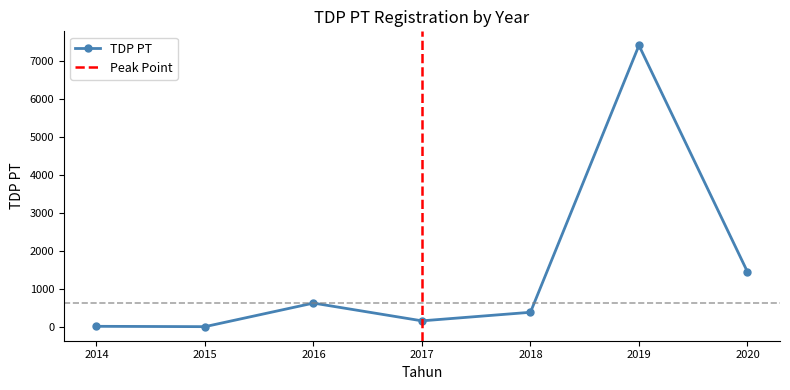

How many lines are shown in the chart?

1